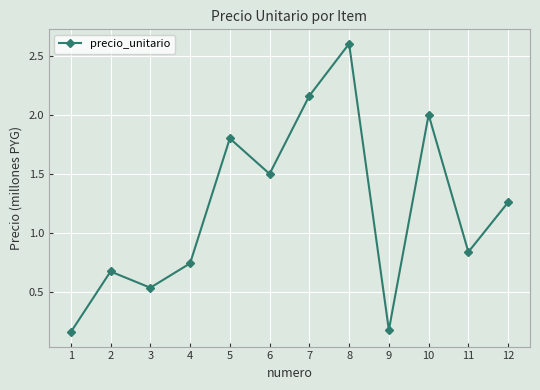

What is the sum of all values?

14.5